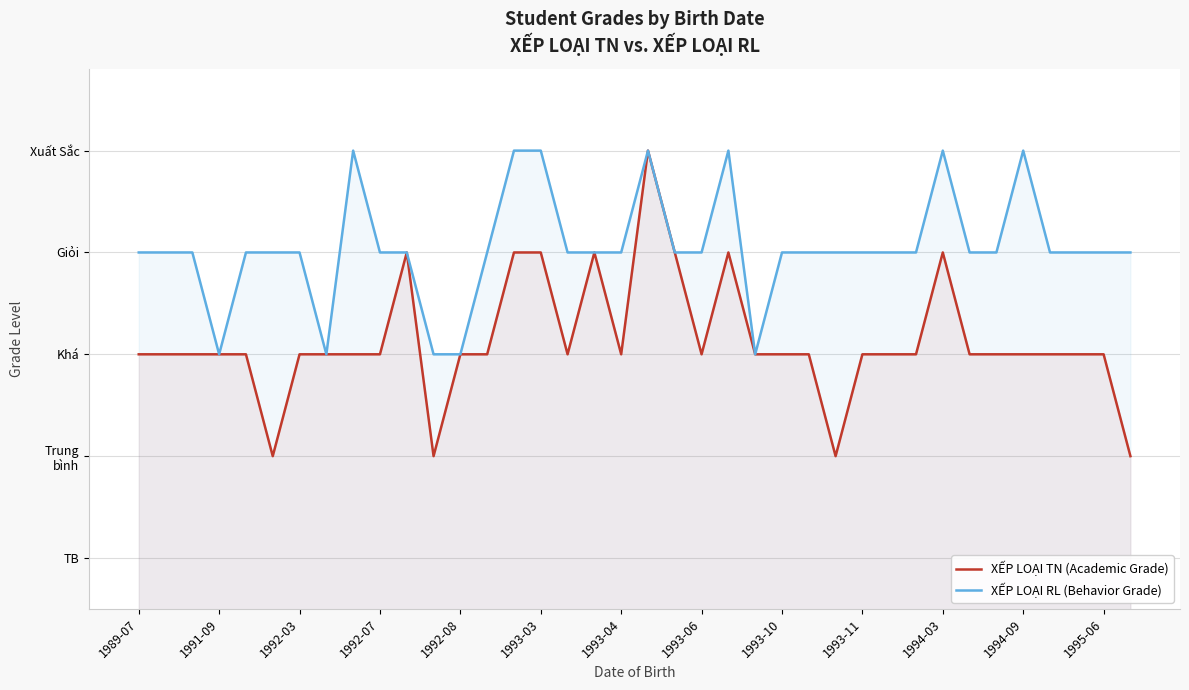

True or false: XẾP LOẠI RL (Behavior Grade) and XẾP LOẠI TN (Academic Grade) cross at least once.

False